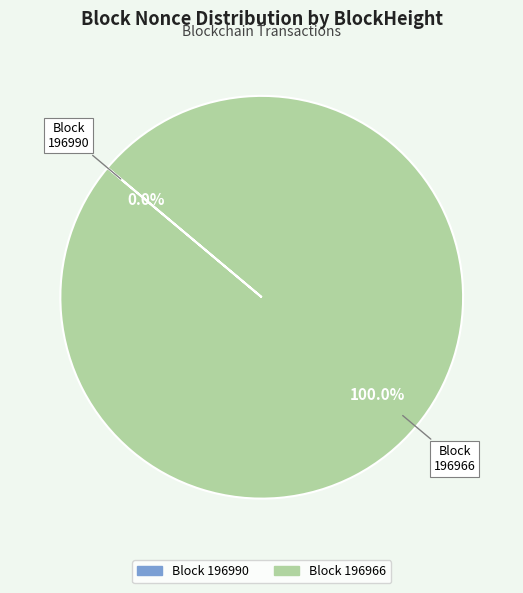

True or false: 196990 accounts for 0% of the total.

True